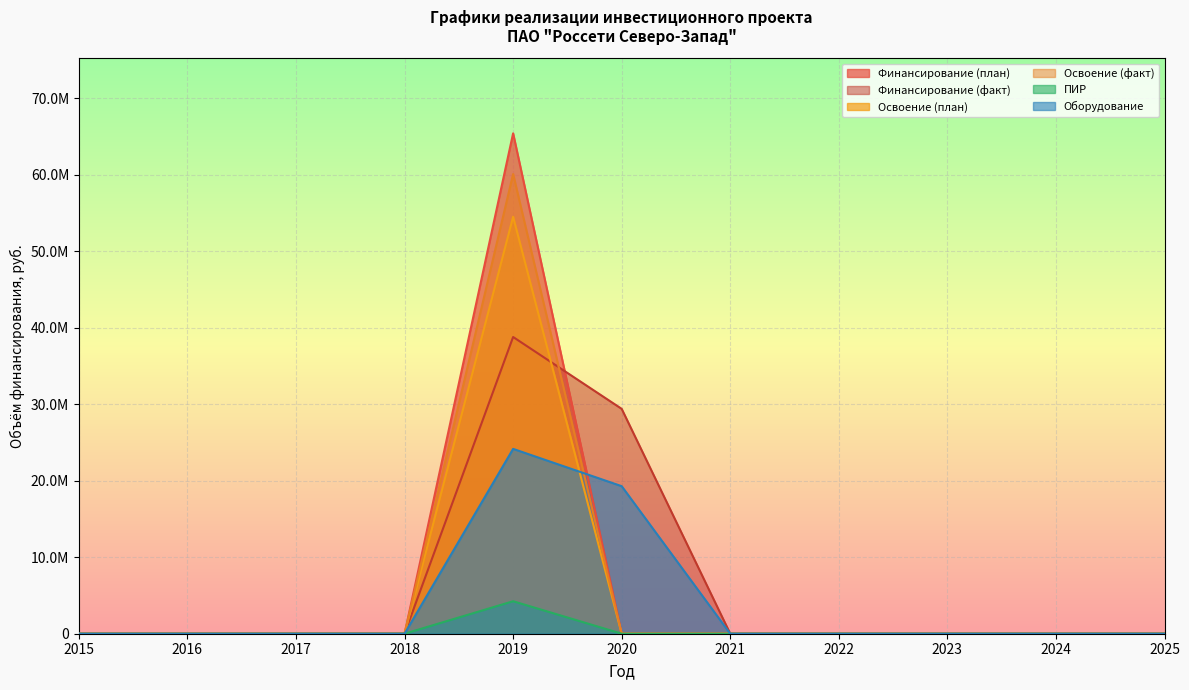

At how many categories does at least one series exceed 7387211?

2